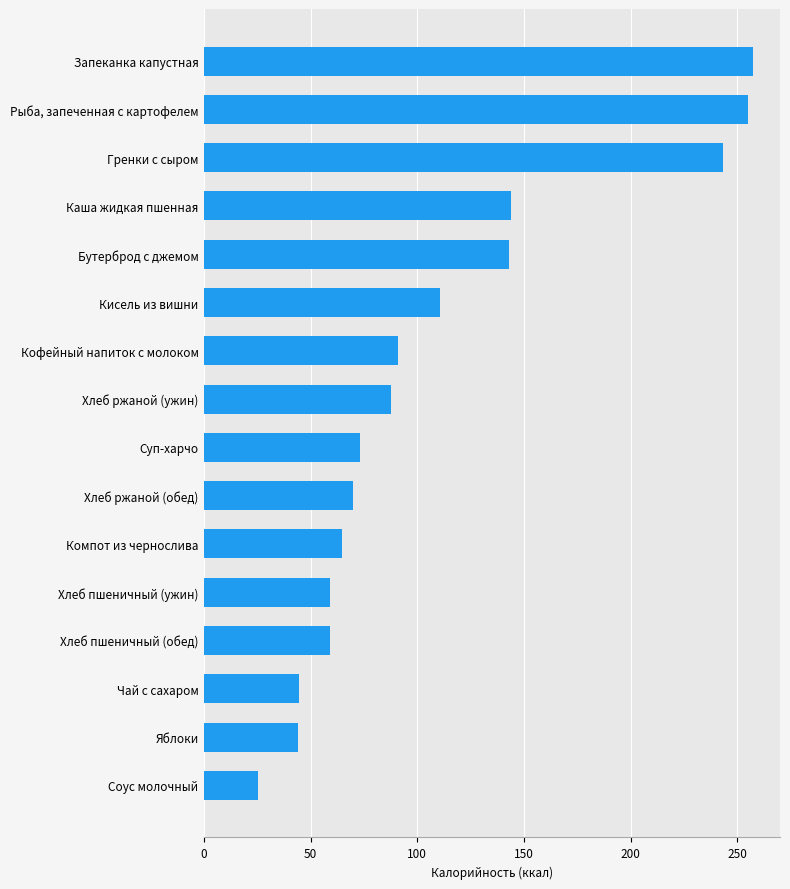

How many values are below 87?

8